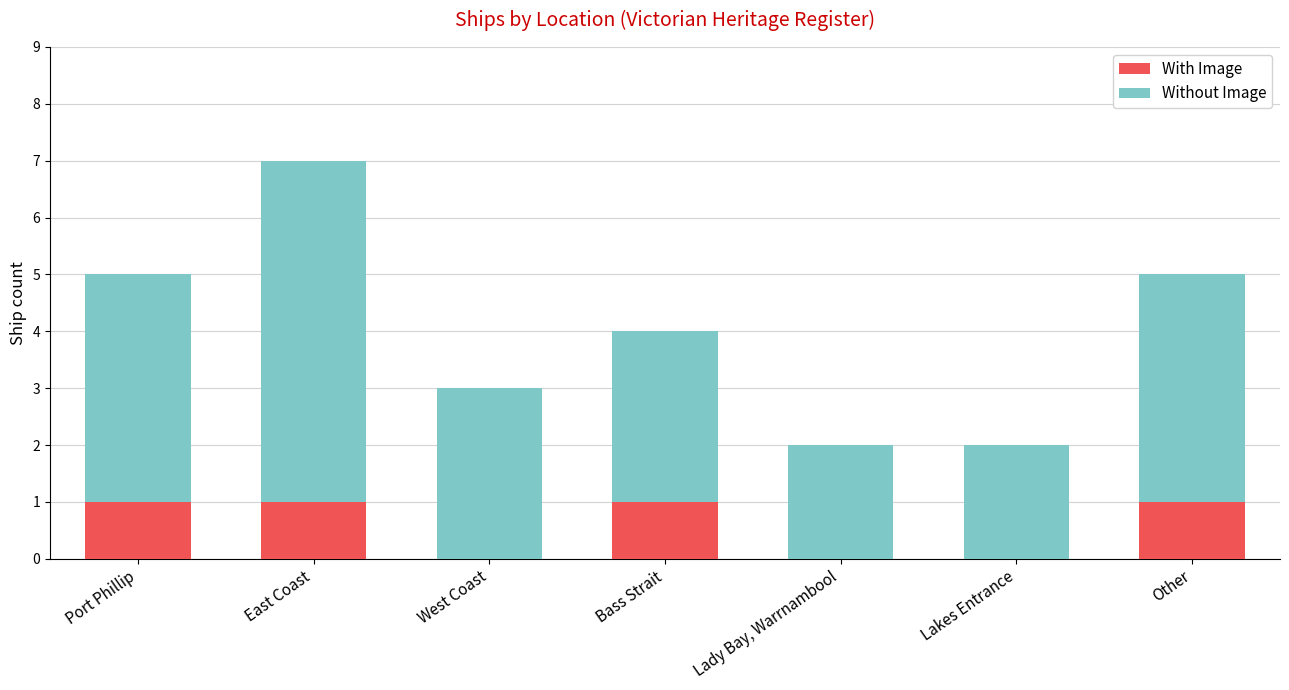

Are the bars horizontal?

No